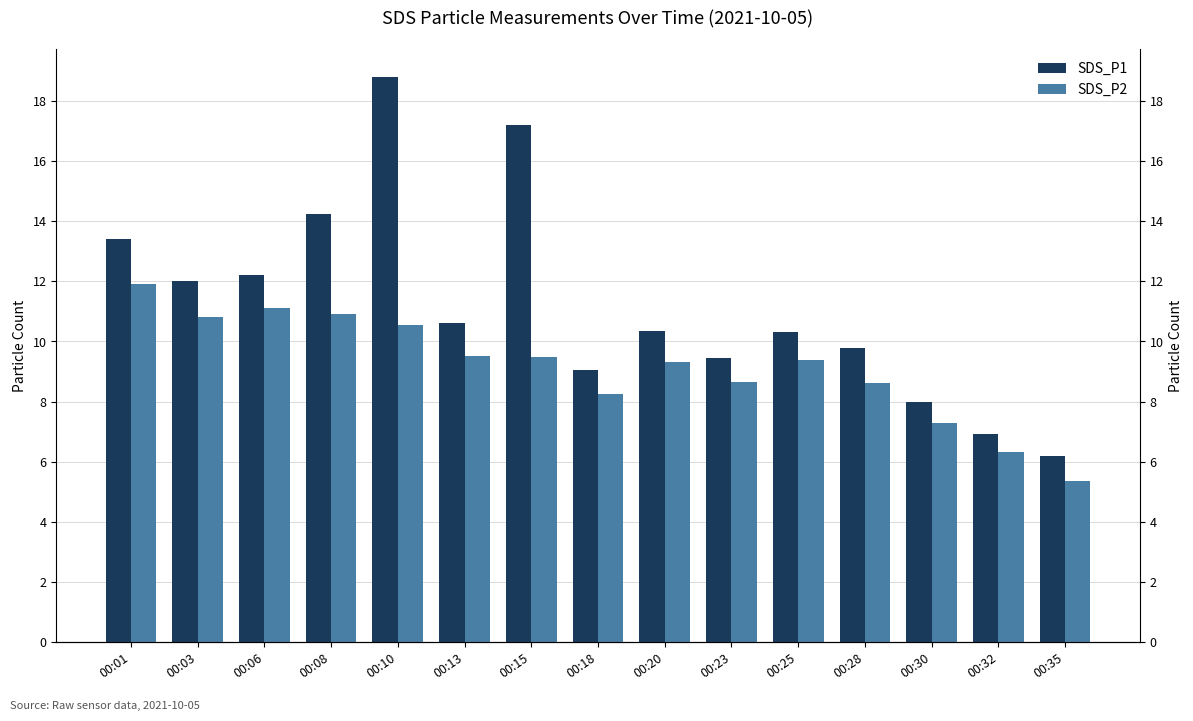

What is the difference between the SDS_P2 values at 00:35 and 00:15?

4.1